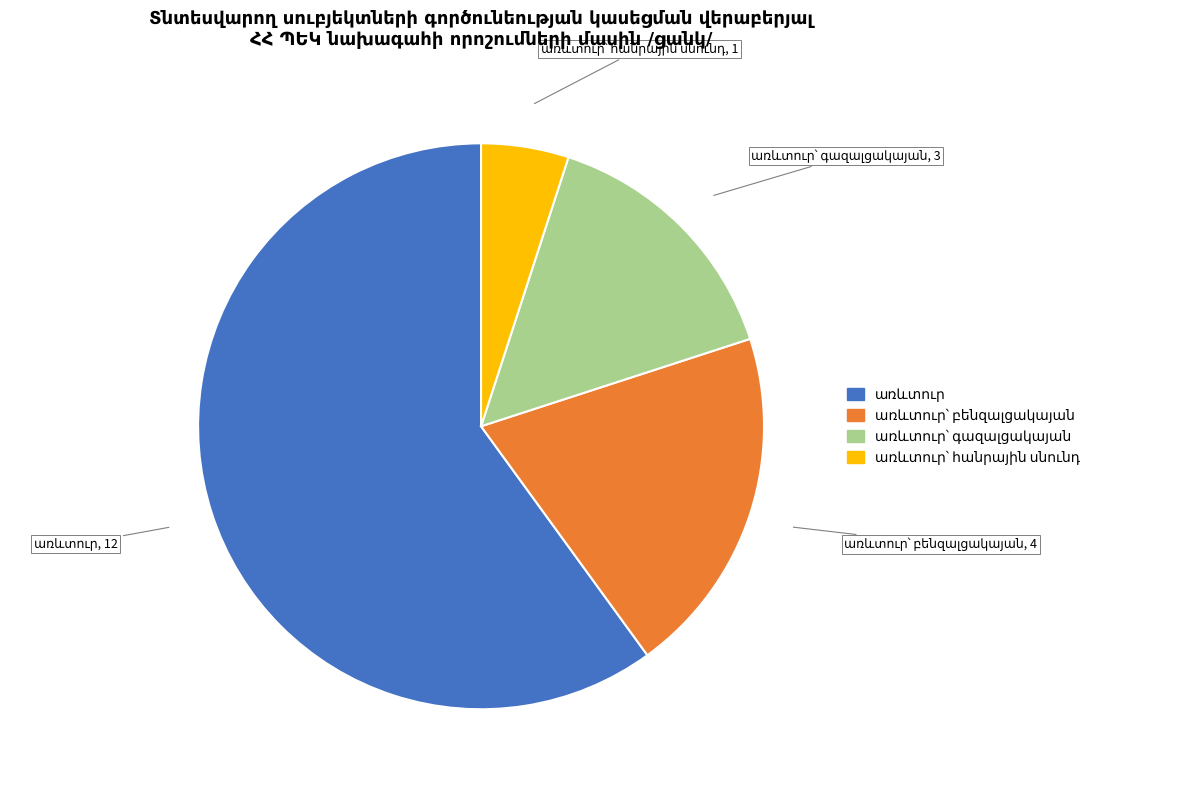

Does any single category account for the majority?

Yes